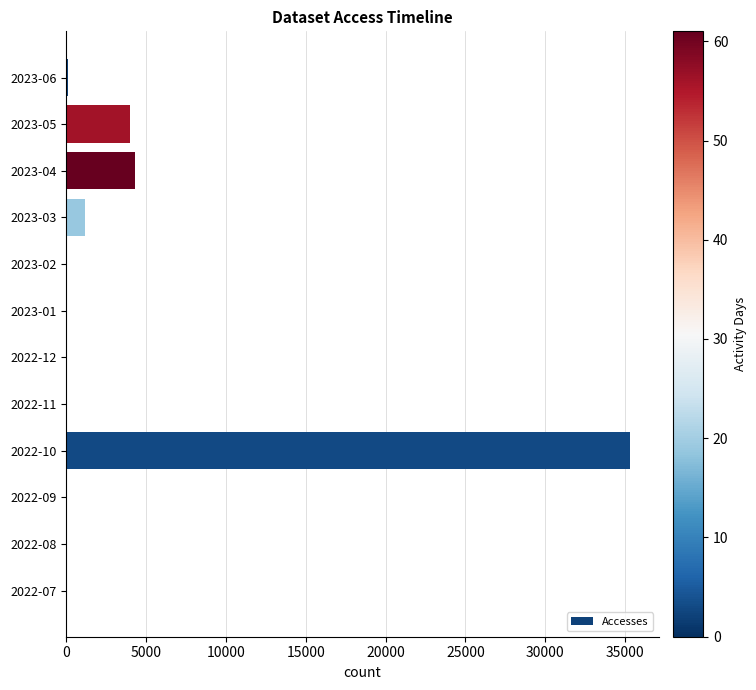

What is the greatest value displayed?

35323